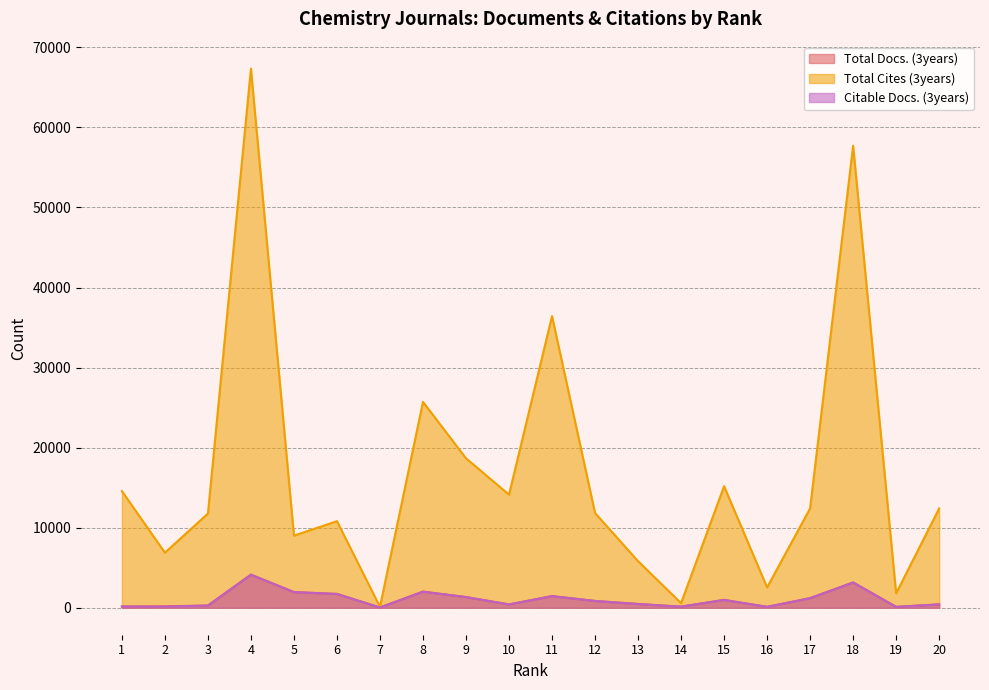

Reading left to right, transcribe all the data shown in this chart.

Total Docs. (3years): 1=158	2=179	3=279	4=4132	5=1960	6=1729	7=32	8=2018	9=1335	10=420	11=1461	12=854	13=479	14=139	15=988	16=115	17=1204	18=3163	19=114	20=430
Total Cites (3years): 1=14572	2=6882	3=11762	4=67337	5=9005	6=10816	7=115	8=25714	9=18668	10=14128	11=36425	12=11840	13=5816	14=580	15=15178	16=2543	17=12412	18=57711	19=1802	20=12403
Citable Docs. (3years): 1=154	2=136	3=277	4=4127	5=1955	6=1722	7=31	8=2006	9=1335	10=414	11=1447	12=842	13=463	14=139	15=971	16=114	17=1198	18=3156	19=108	20=416